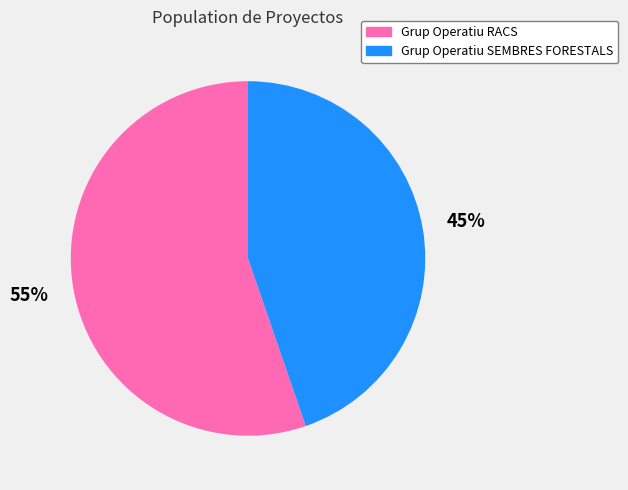

How many segments does this pie chart have?

2